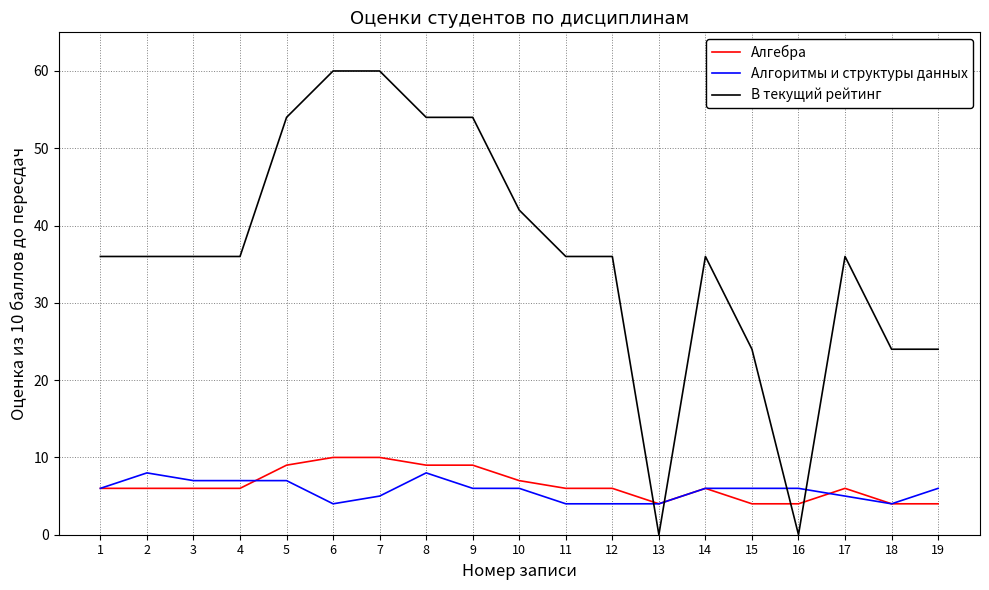

The value of В текущий рейтинг at 8 is 54. True or false?

True